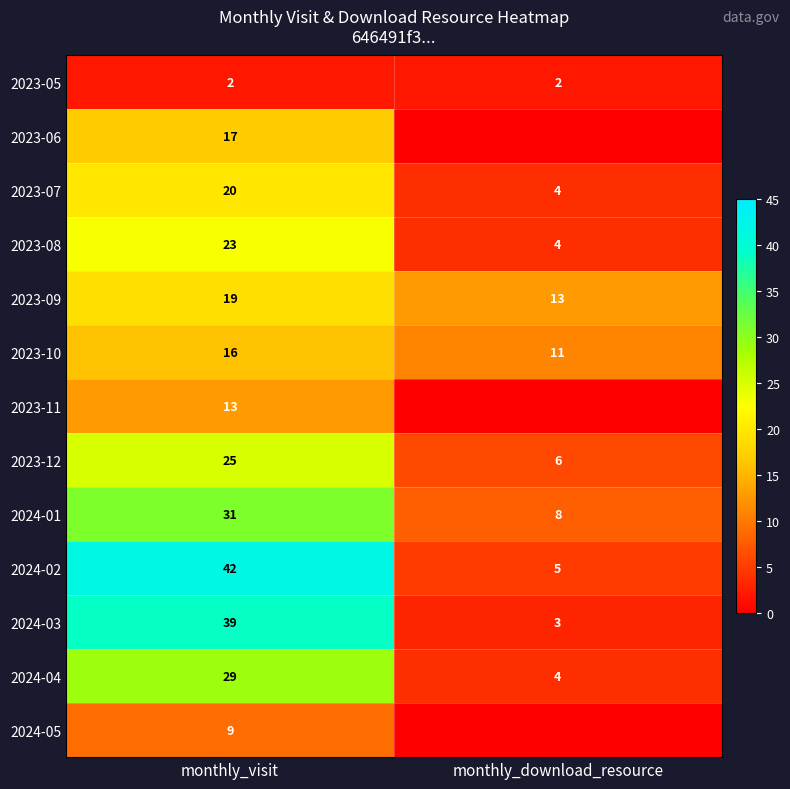

Rank the categories by 2023-09 value from highest to lowest.

monthly_visit, monthly_download_resource